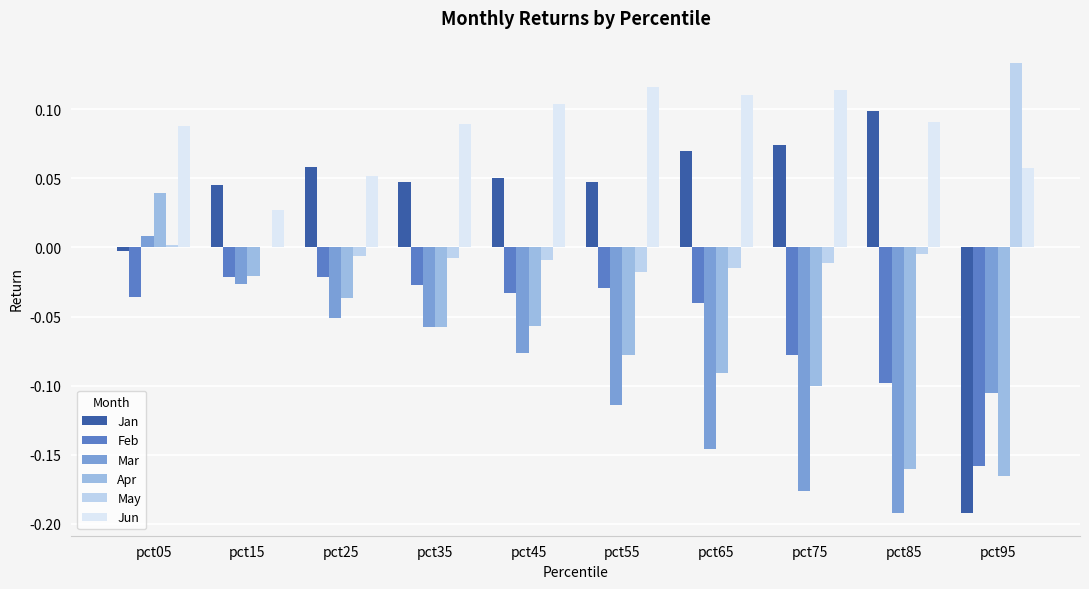

The value of Mar at pct55 is -0.1. True or false?

True